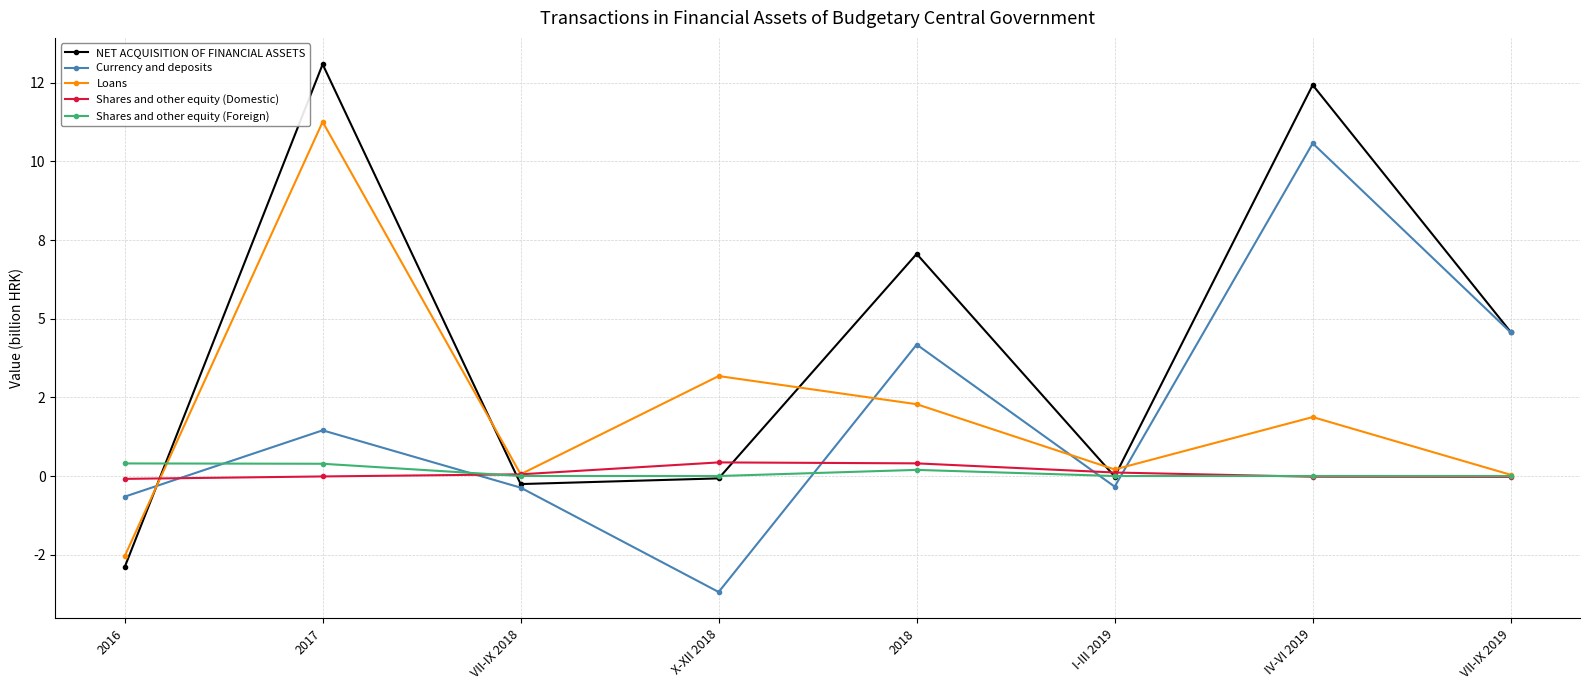

Is this an area chart (filled region under the line)?

No